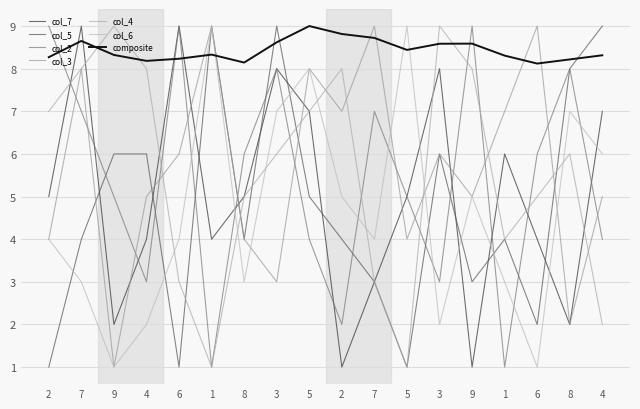

How many values in the col_4 series are below 6?

8